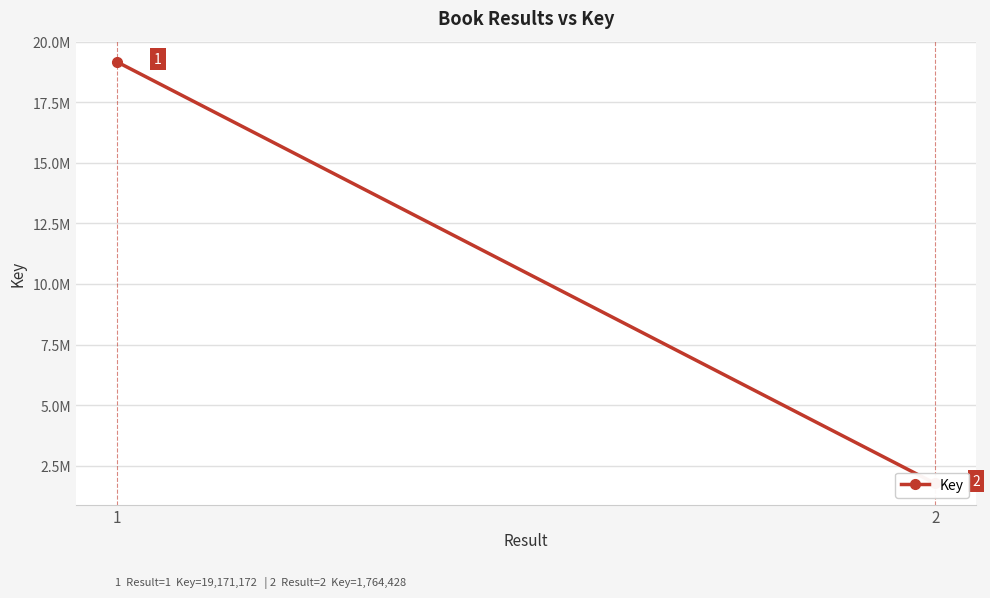

Which category has the lowest value across all series?

2